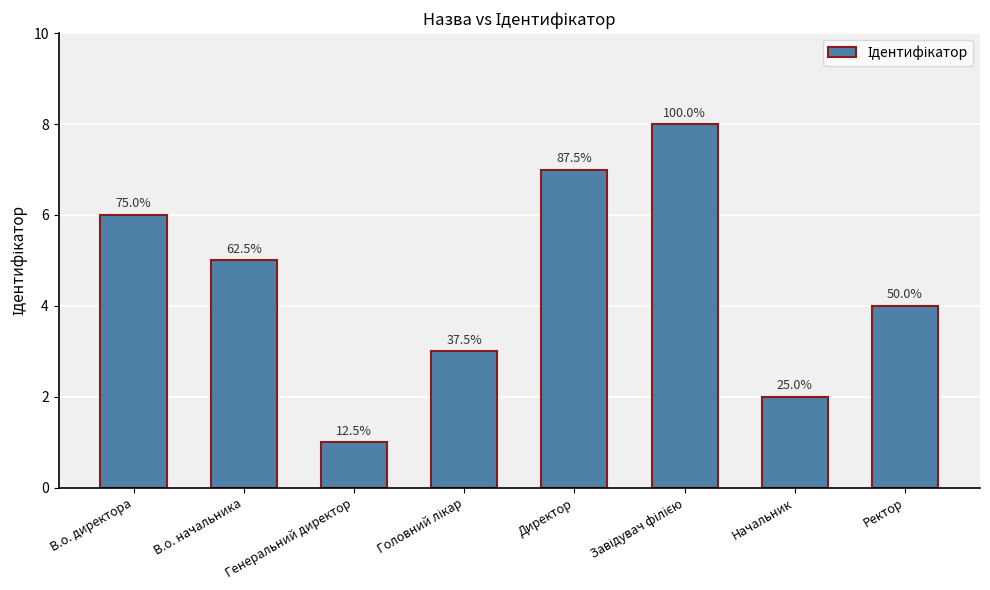

Does the chart contain any negative values?

No